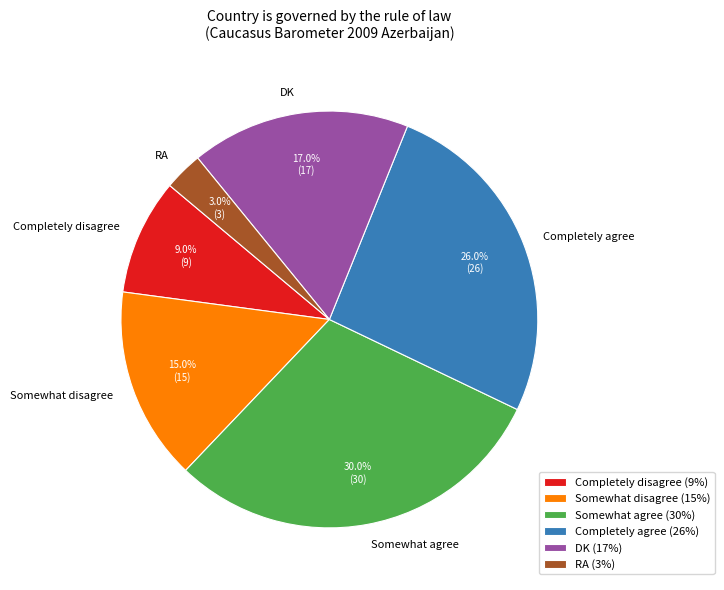

Is it true that Somewhat agree is 44% of the pie?

False